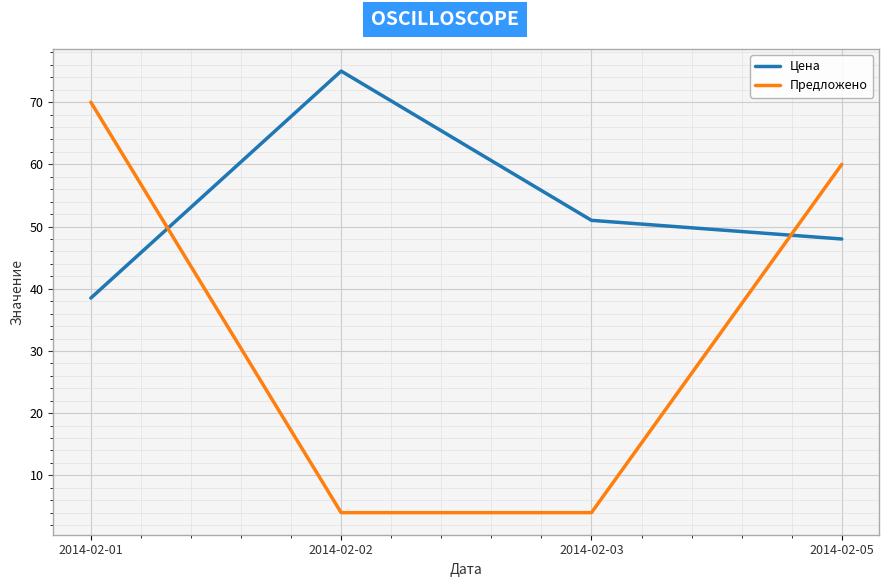

What is the total value across all series at 2014-02-02?

79.0